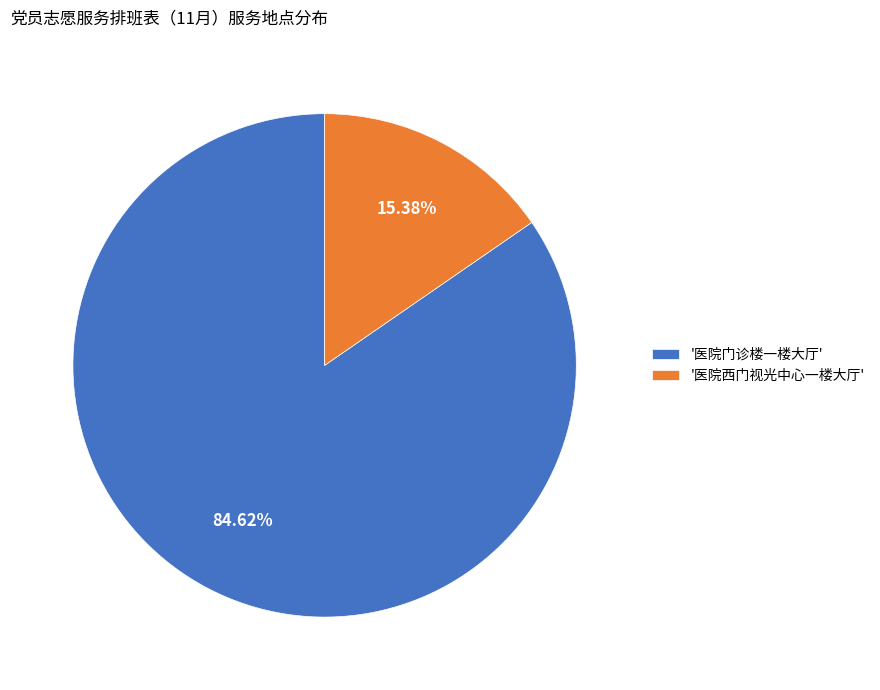

Which has a higher value, '医院门诊楼一楼大厅' or '医院西门视光中心一楼大厅'?

'医院门诊楼一楼大厅'